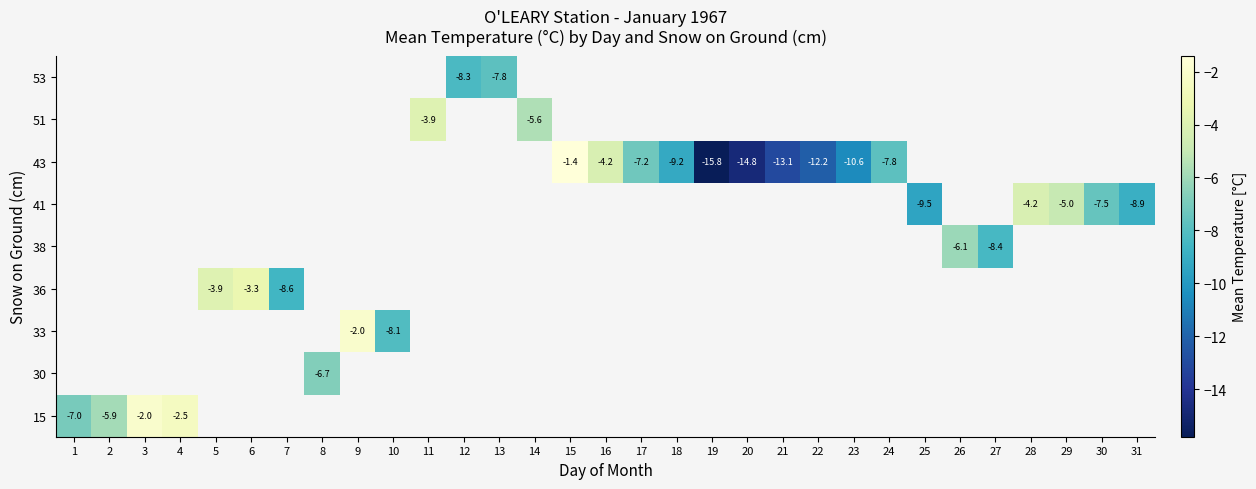

Which category has the highest value across all series?

15